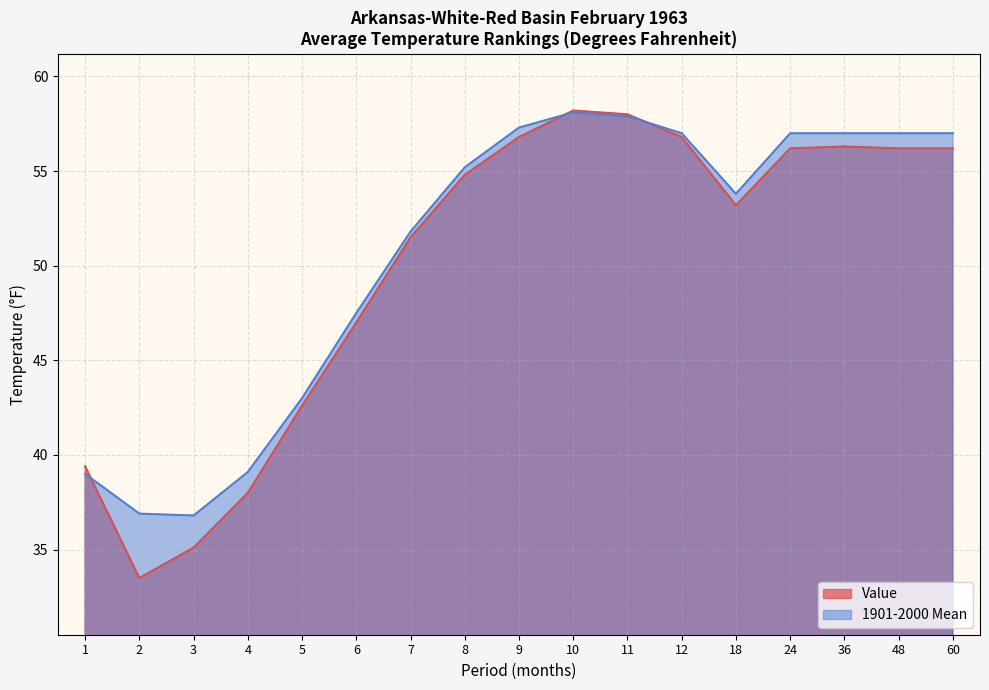

The value of 1901-2000 Mean at 11 is 57.9. True or false?

True